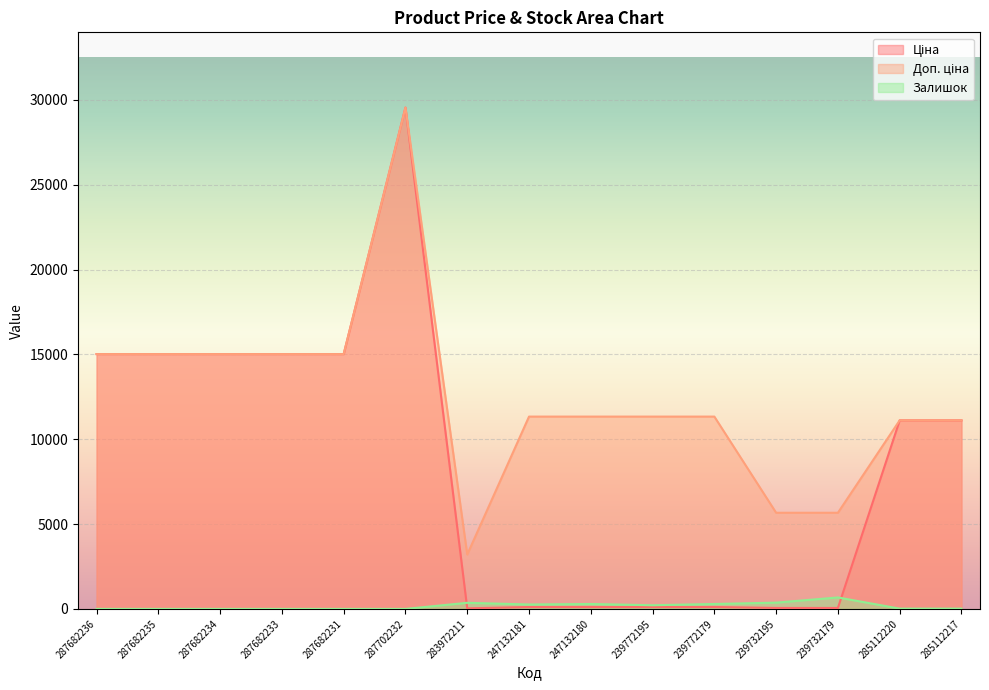

True or false: Залишок has a value of 0.0 at 287682233.

True